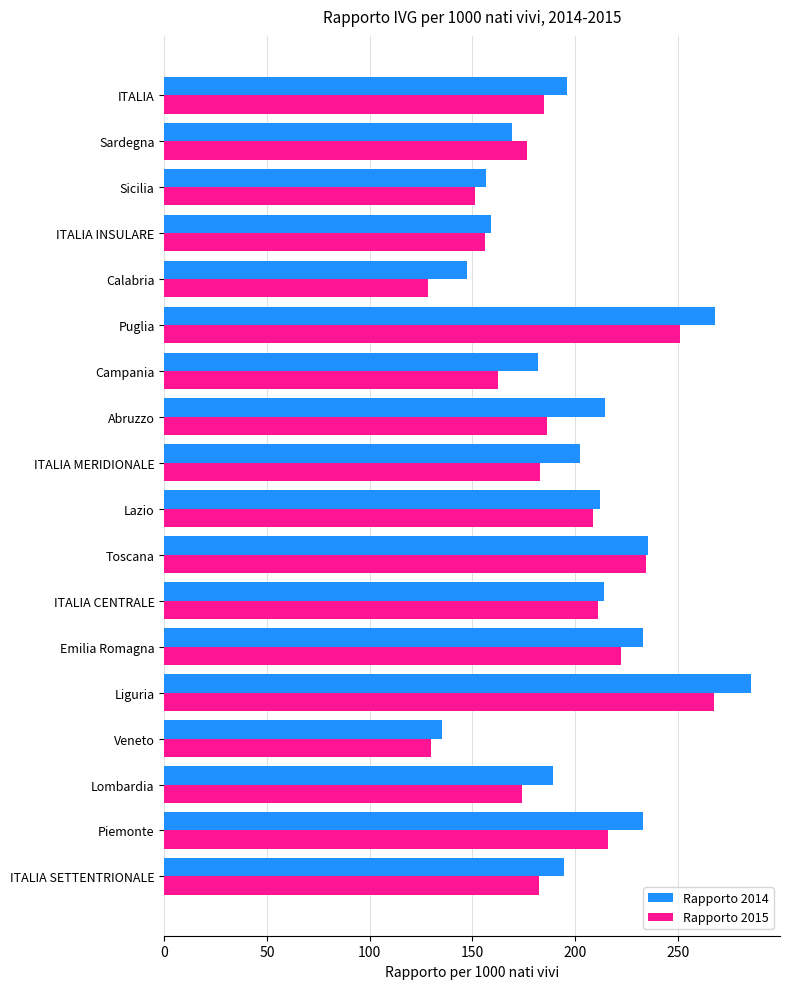

Which series changed the most between Toscana and ITALIA?

Rapporto 2015